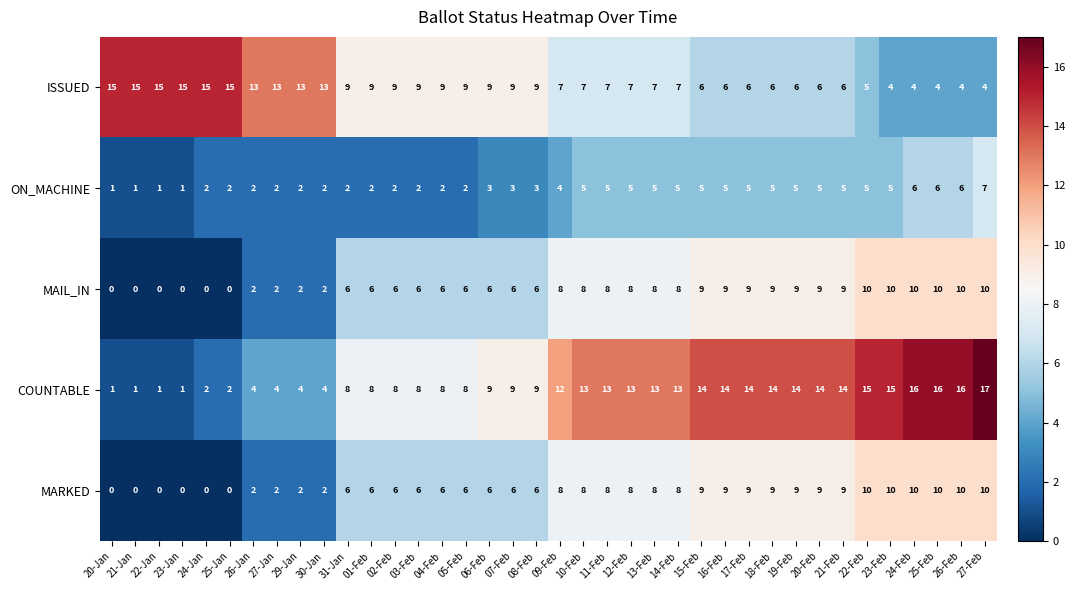

What is the sum of the MARKED values at 21-Jan and 07-Feb?

6